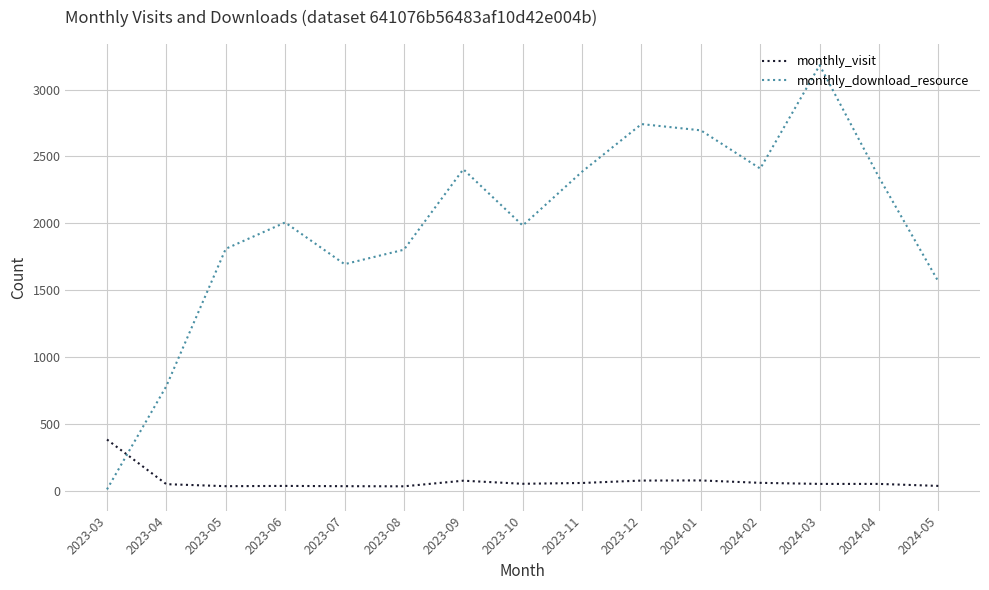

Is the value of monthly_download_resource at 2023-08 greater than the value of monthly_visit at 2023-05?

Yes